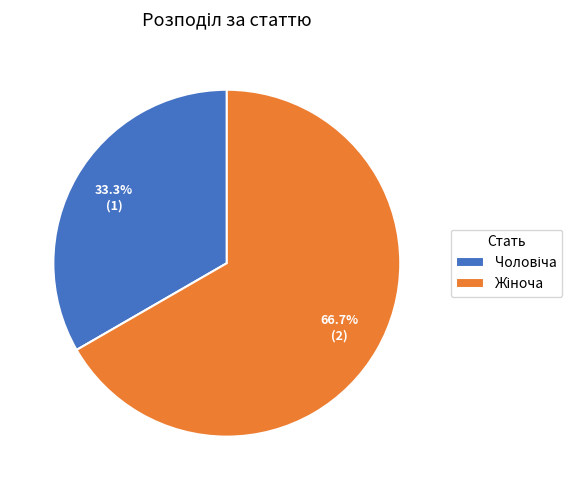

Is there a majority slice in this chart?

Yes